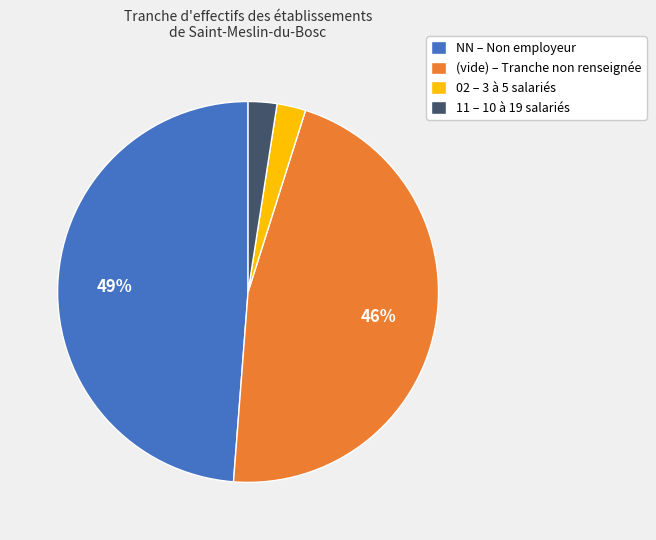

How many segments does this pie chart have?

4